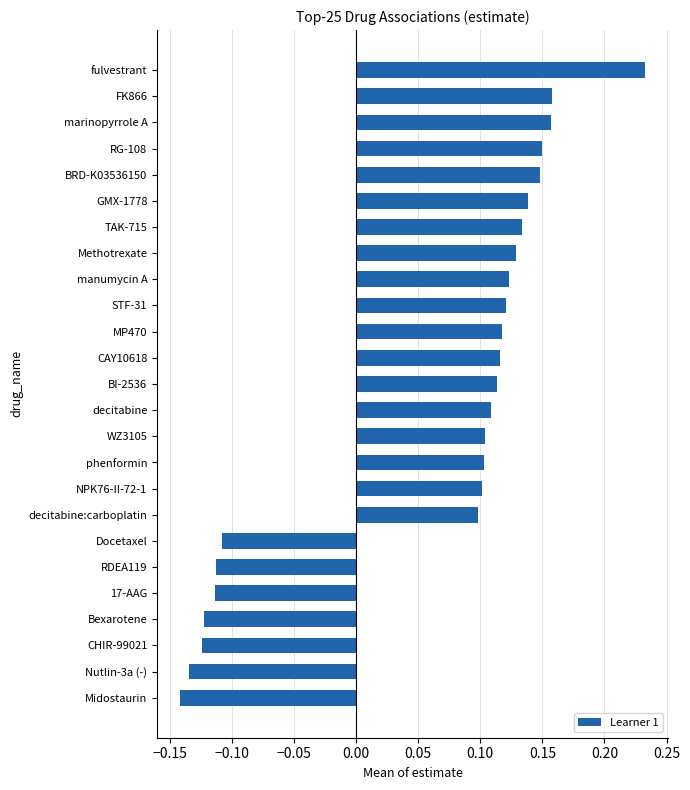

What is the sum of all values?

1.5